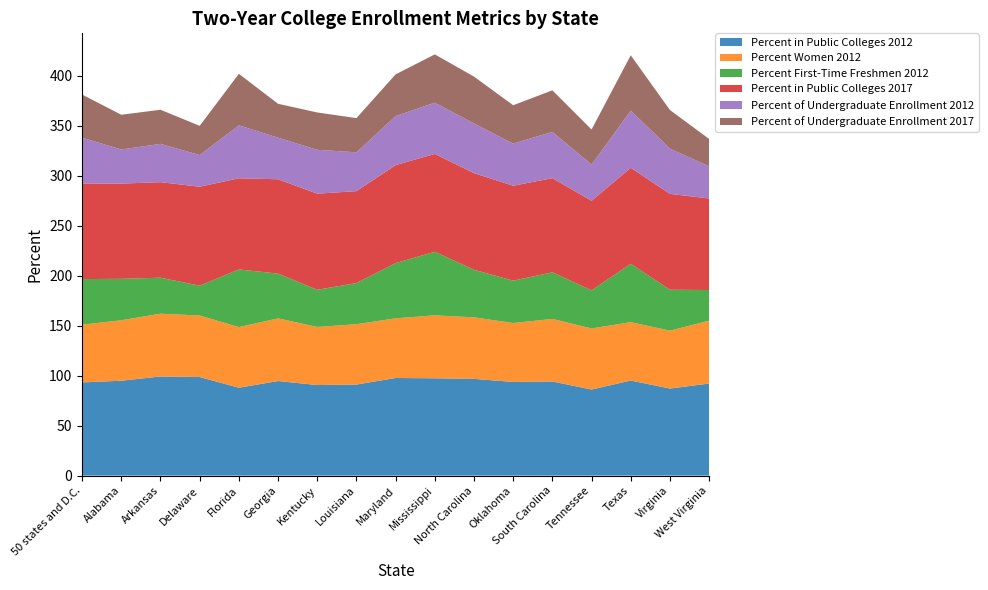

Reading left to right, transcribe all the data shown in this chart.

Percent in Public Colleges 2012: 93.2	94.9	99.2	98.6	87.9	94.6	90.6	91.1	97.6	97.4	96.8	93.7	94.2	86.1	95.1	87.1	92.1
Percent Women 2012: 57.7	60.5	62.8	61.5	60.6	62.7	58.1	60.4	59.7	63.0	61.6	58.9	62.6	61.1	58.4	57.9	62.9
Percent First-Time Freshmen 2012: 45.6	41.5	36.0	29.8	57.7	44.8	37.2	41.2	55.2	63.6	47.6	42.4	46.7	38.1	58.4	41.0	30.7
Percent in Public Colleges 2017: 95.7	95.3	95.6	99.0	91.2	94.4	96.2	92.0	98.0	97.9	96.6	95.0	94.2	89.6	96.0	95.9	91.6
Percent of Undergraduate Enrollment 2012: 45.8	34.2	38.3	31.7	53.0	41.6	43.9	38.9	49.1	51.3	49.8	42.1	46.3	36.3	57.2	45.3	32.2
Percent of Undergraduate Enrollment 2017: 43.2	34.7	34.1	29.2	51.5	33.9	37.4	34.2	41.7	48.3	46.8	38.4	41.5	35.0	55.3	38.6	27.4